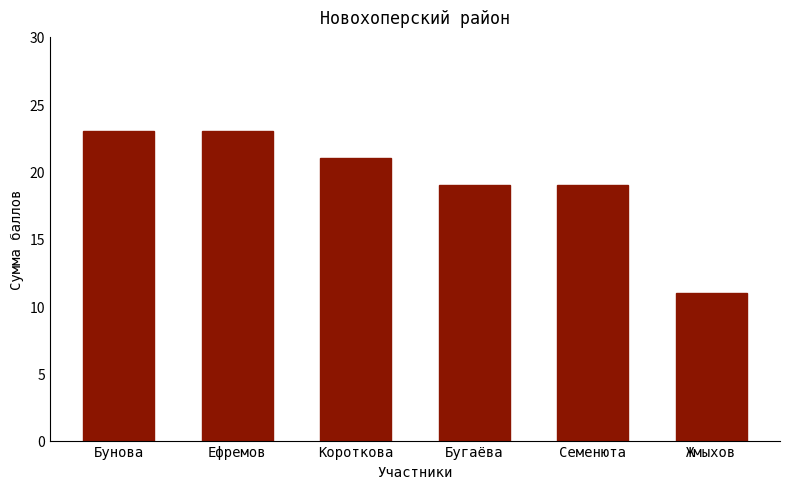

What is the sum of all values?

116